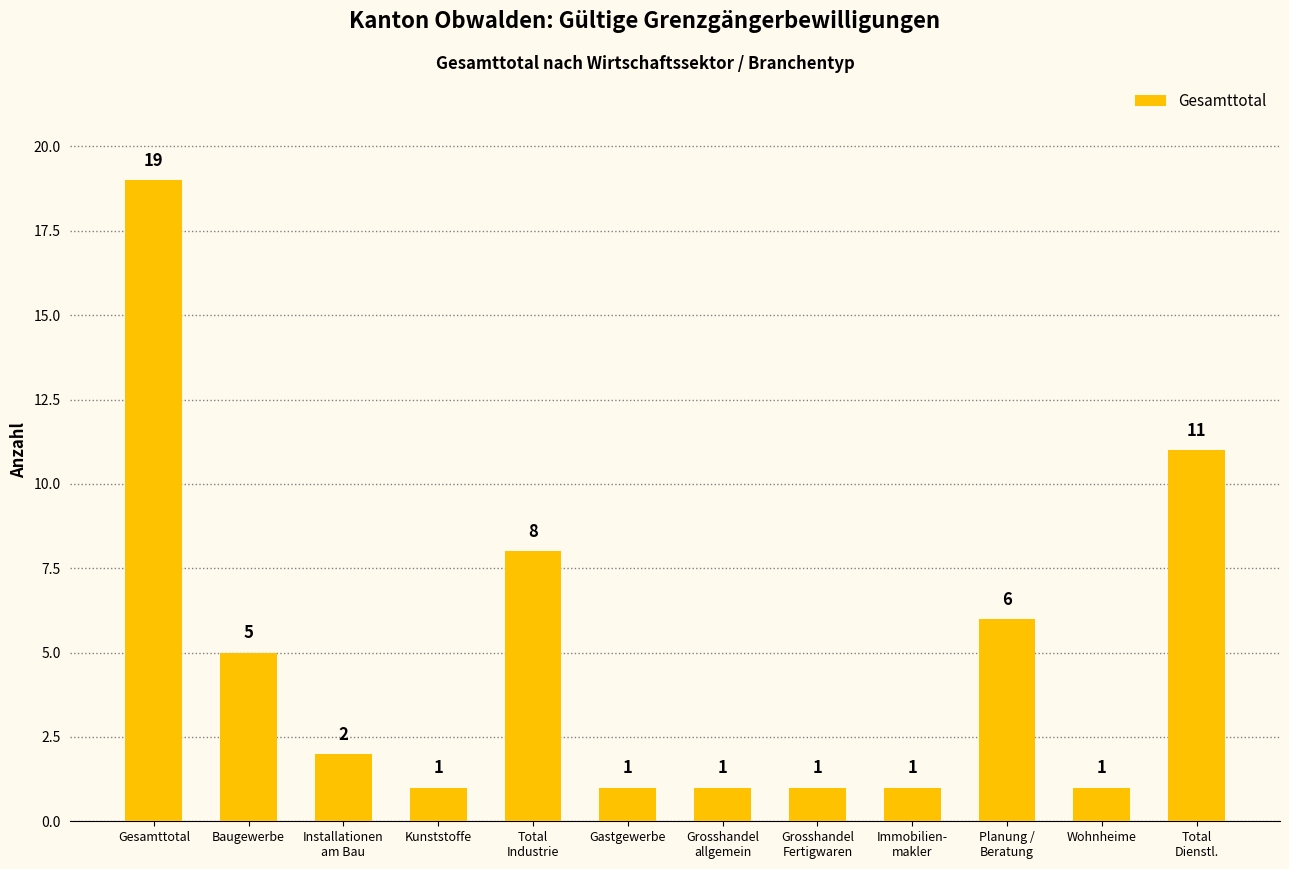

At which label does the data first exceed 2?

Gesamttotal